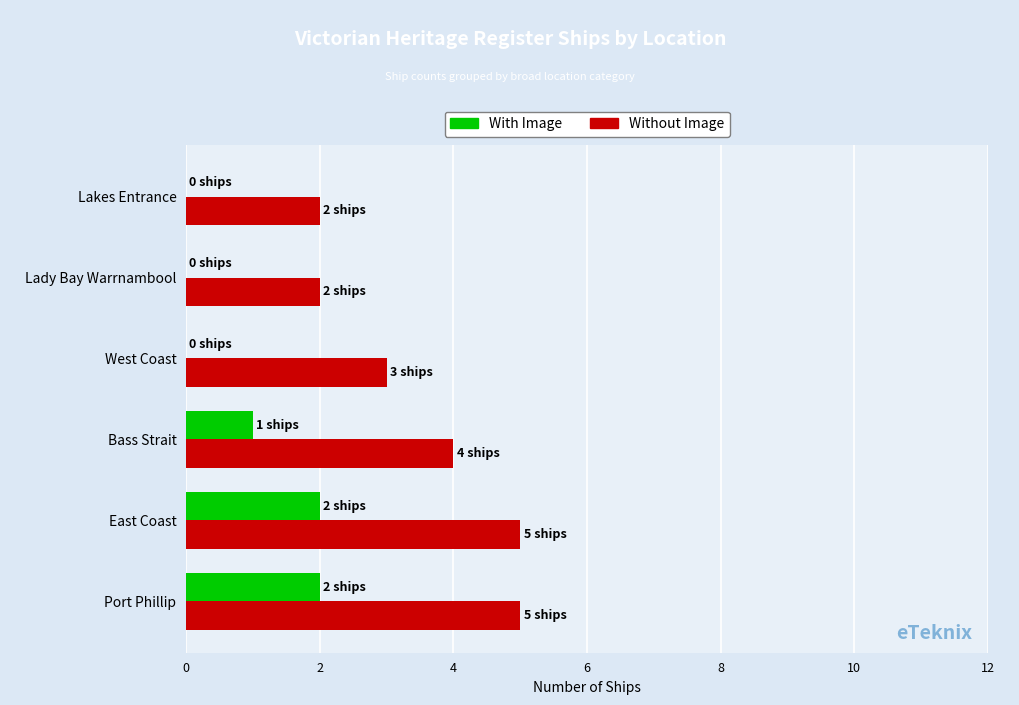

What is the total value across all series at Port Phillip?

7